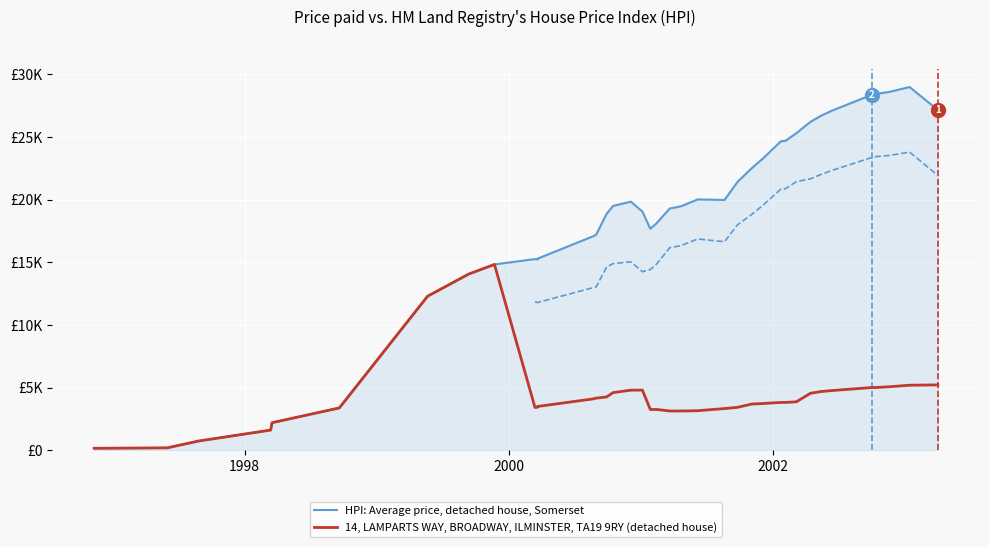

The col_1 series shows 8080 at 39. True or false?

False